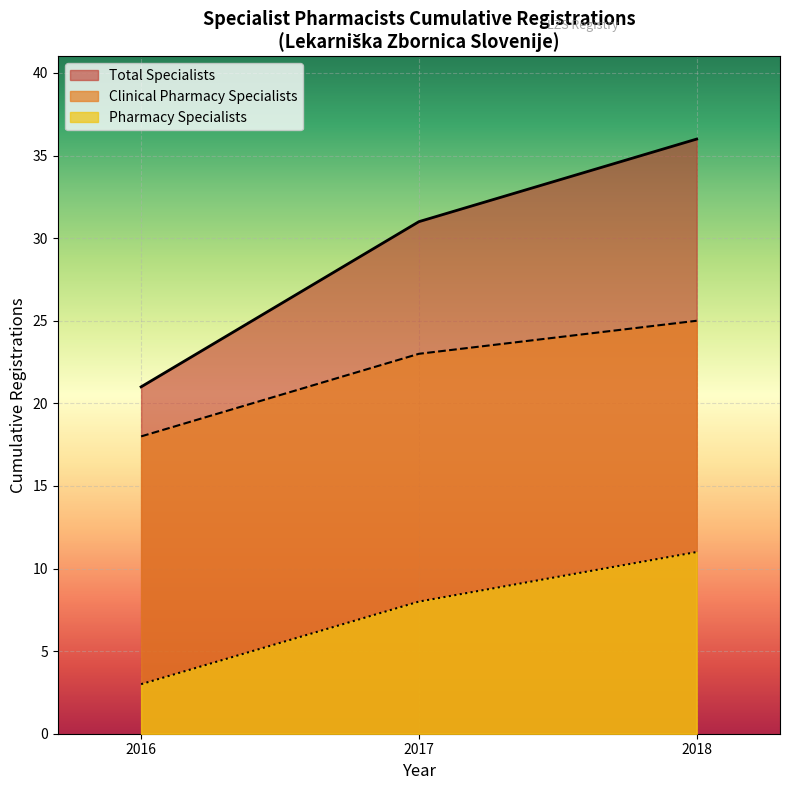

Which series has the largest total across all categories?

Total Specialists